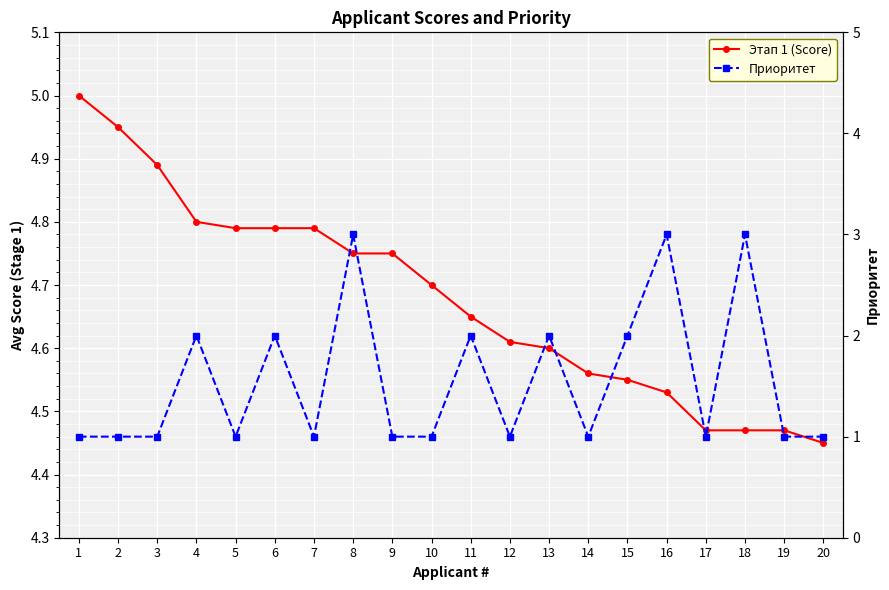

How many lines are shown in the chart?

2